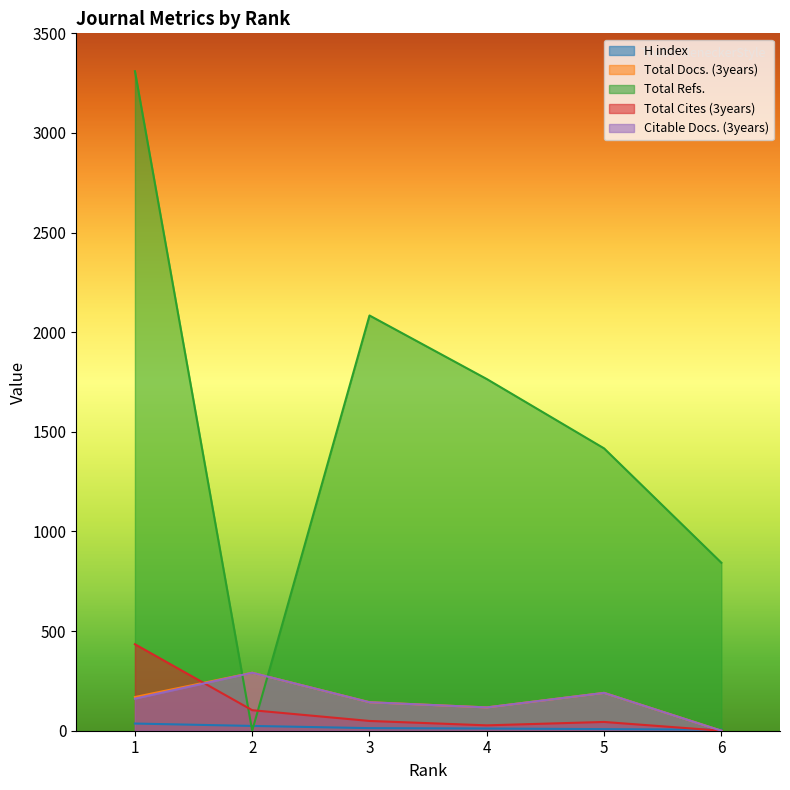

Reading left to right, what are all the values shown in this chart?

H index: 36	24	13	11	8	5
Total Docs. (3years): 169	291	143	117	190	0
Total Refs.: 3310	0	2084	1765	1417	843
Total Cites (3years): 434	103	49	27	44	0
Citable Docs. (3years): 161	291	143	117	190	0